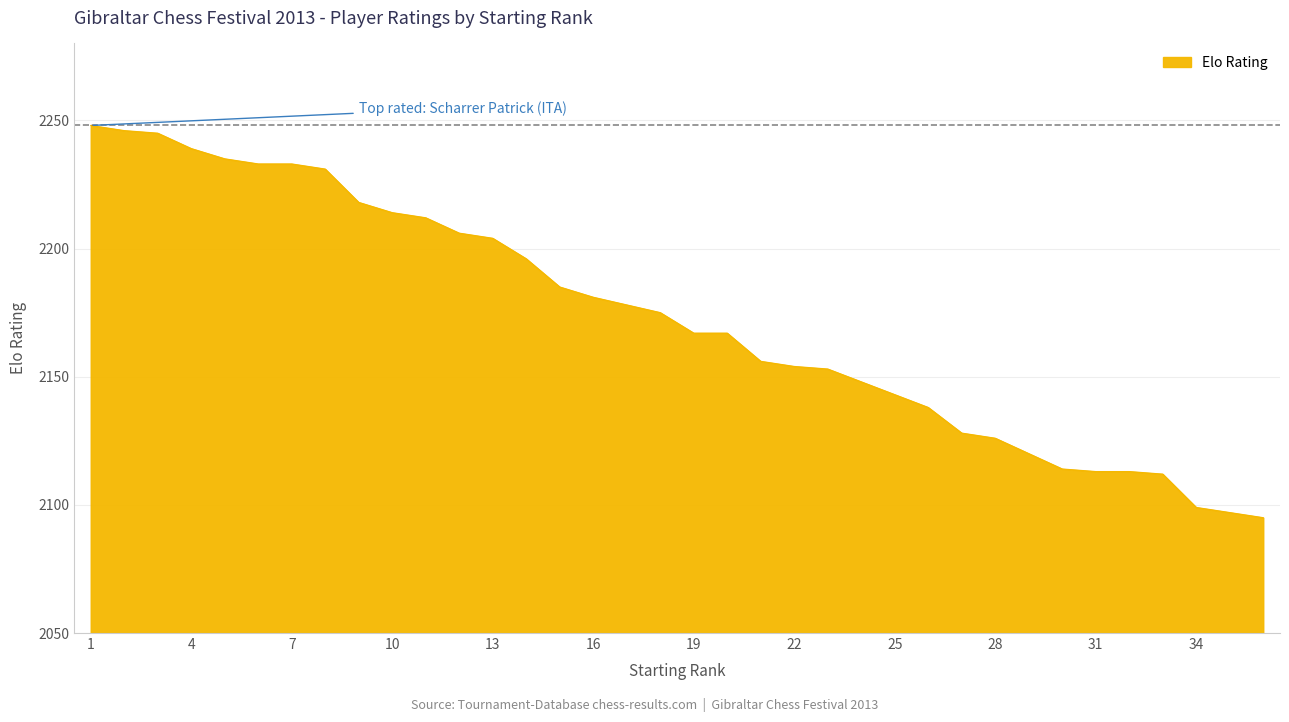

What is the smallest value displayed?

2095